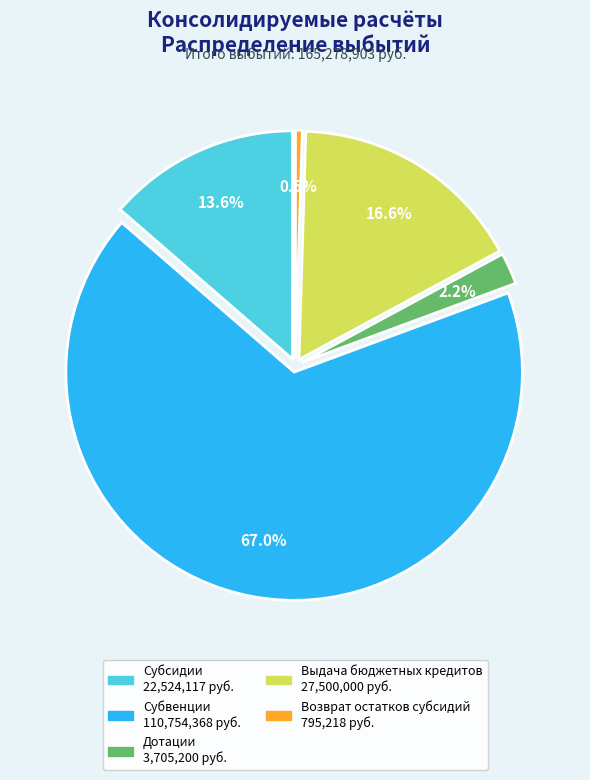

How many slices are in this pie chart?

5